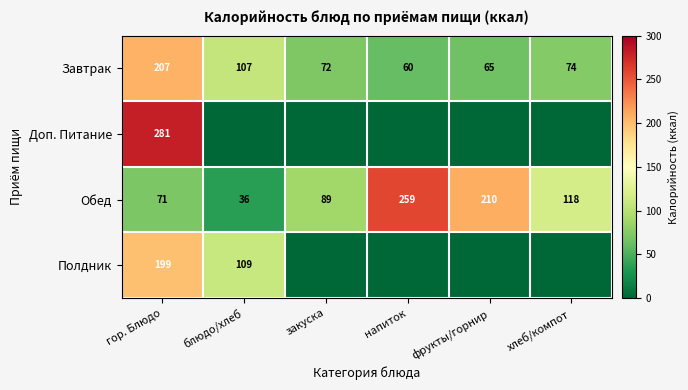

The Обед series shows 46 at фрукты/горнир. True or false?

False